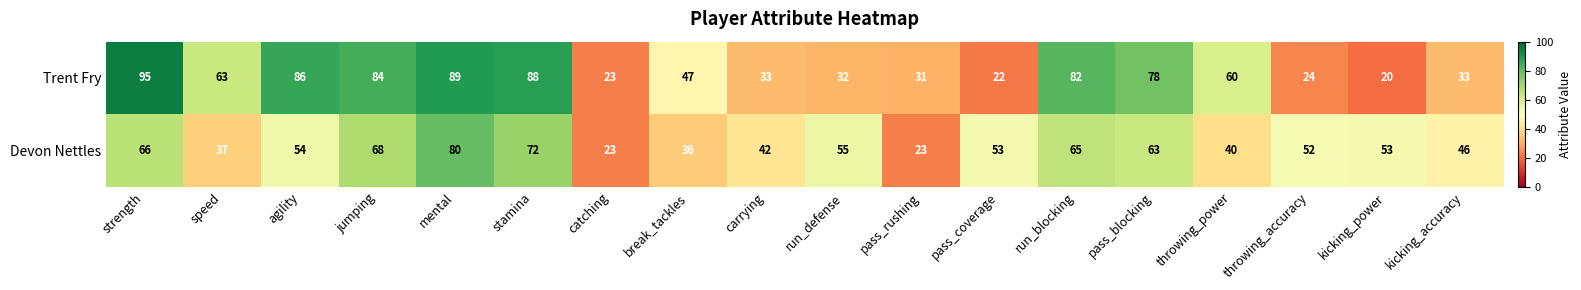

Count the number of categories in the chart.

18